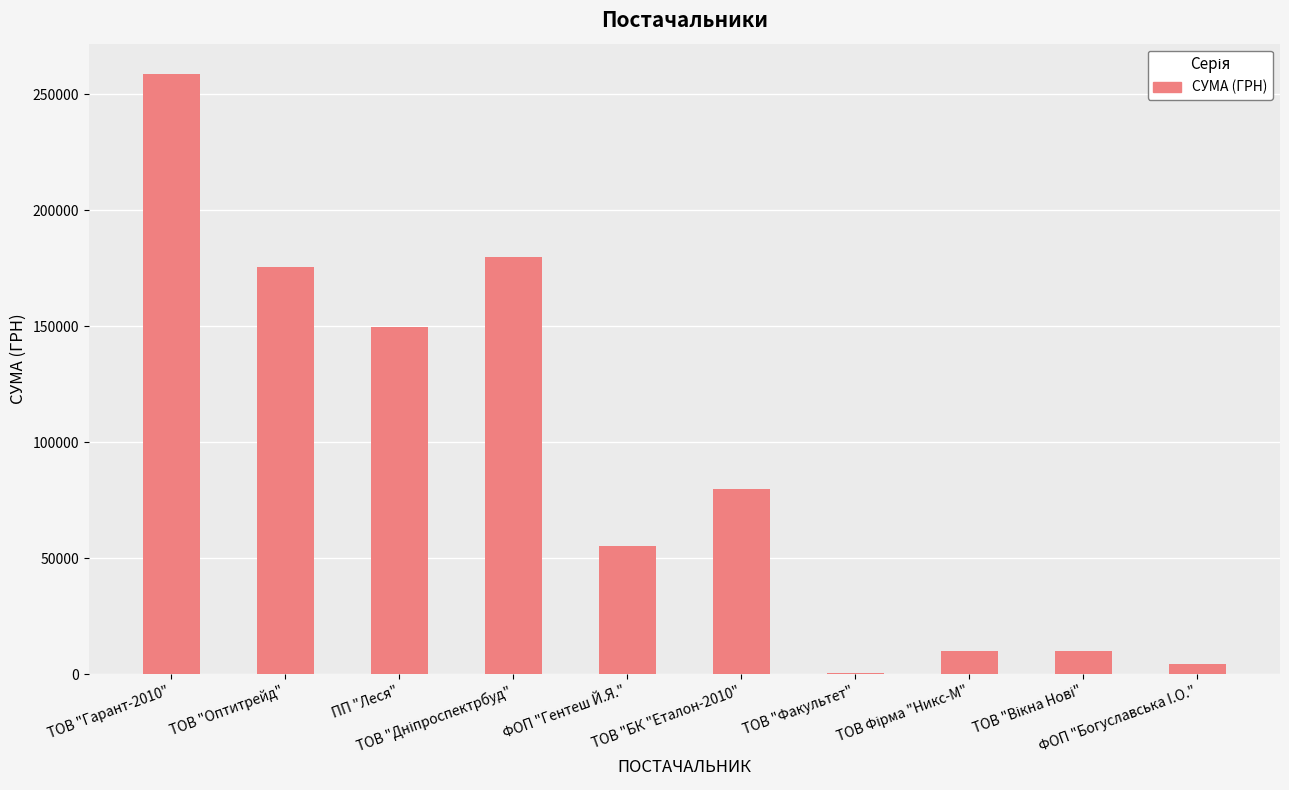

What is the greatest value displayed?

258856.4